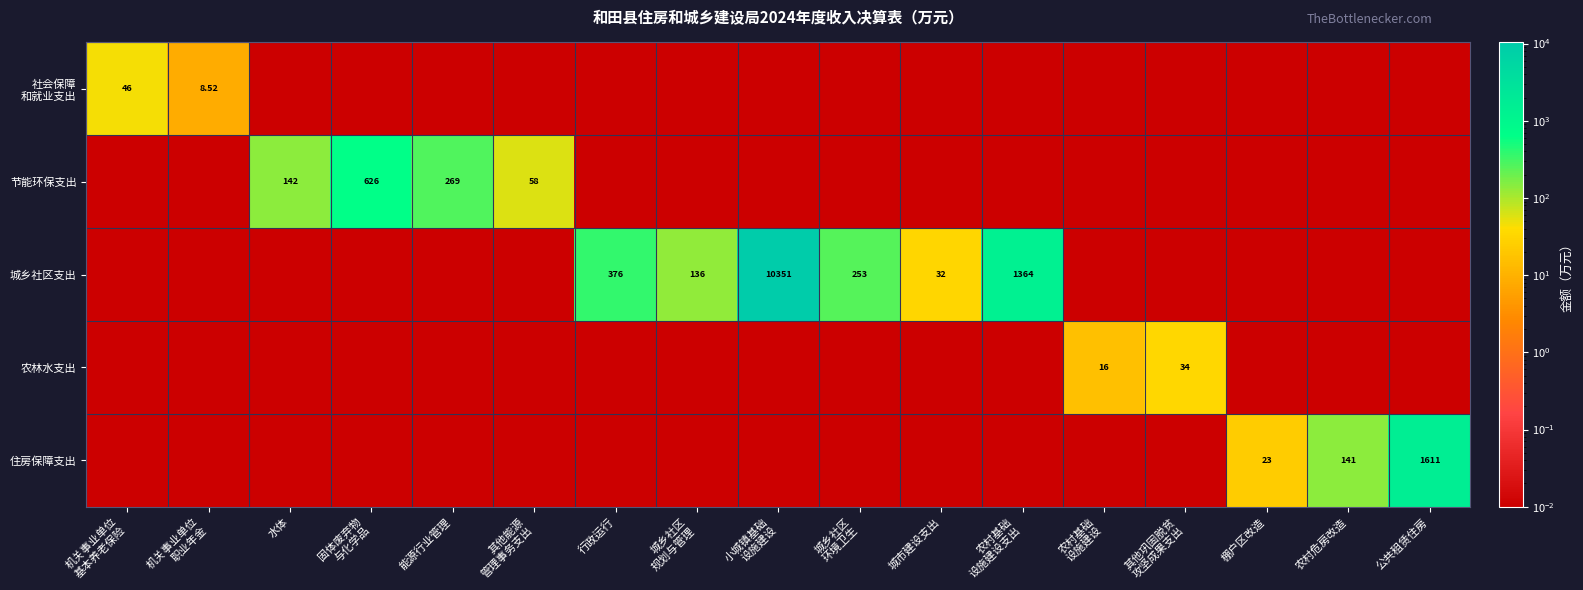

Is the value of 社会保障 和就业支出 at 棚户区改造 greater than the value of 农林水支出 at 行政运行?

No